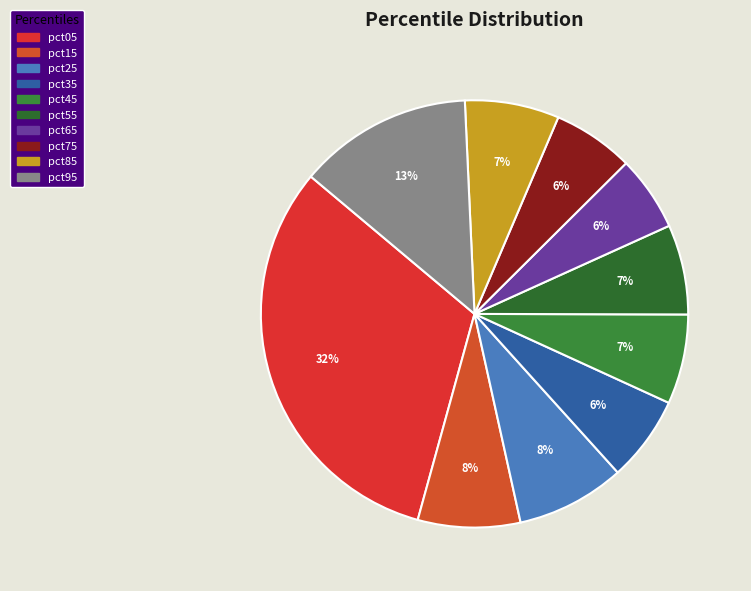

How many segments does this pie chart have?

10